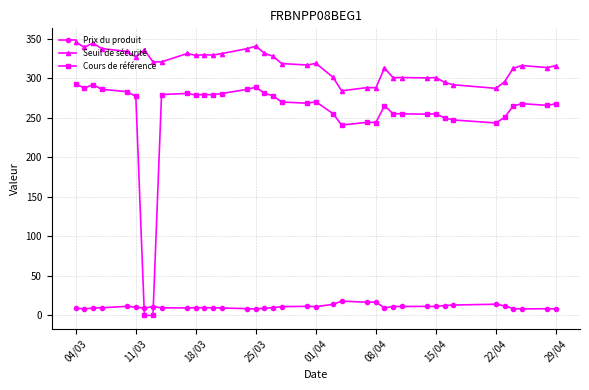

True or false: Cours de référence has more than 0 points higher than both neighbors.

True